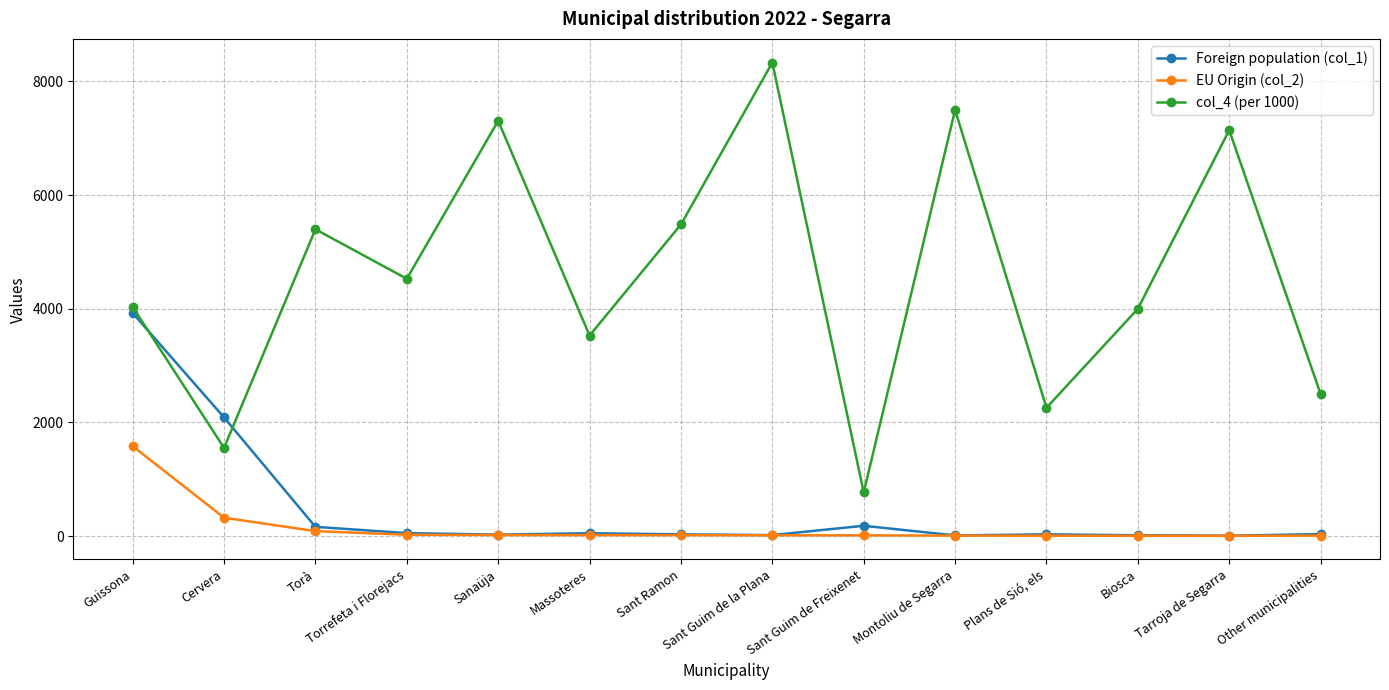

What is the value of the EU Origin (col_2) point at the 9th from the left?

14